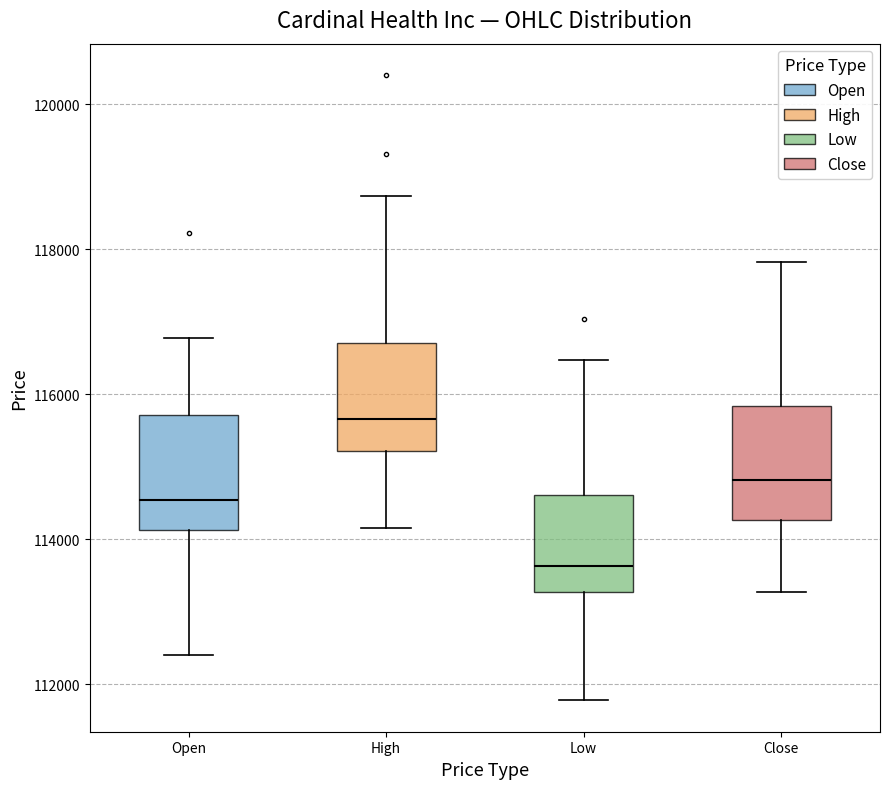

Reading left to right, read every box against the y-axis: the position of its median line, the range the box covers, and the ends of its whiskers. The values are not printed on the chart, so give them approximately, as read against the axis.

Open: median 114600, box 114200 to 115800, whiskers 112400 to 116800
High: median 115600, box 115200 to 116800, whiskers 114200 to 118800
Low: median 113600, box 113200 to 114600, whiskers 111800 to 116400
Close: median 114800, box 114200 to 115800, whiskers 113200 to 117800